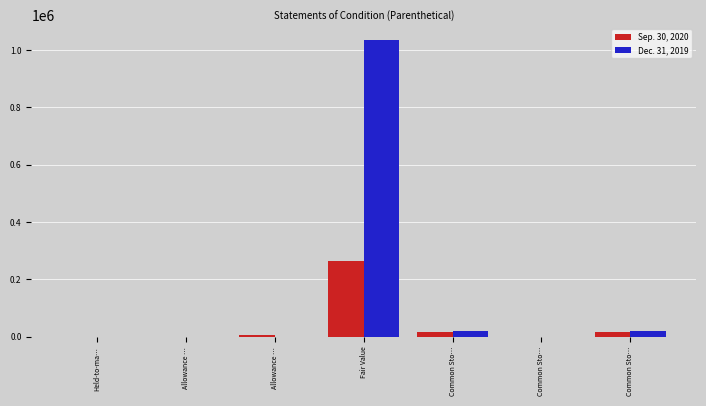

How many groups of bars are there?

7